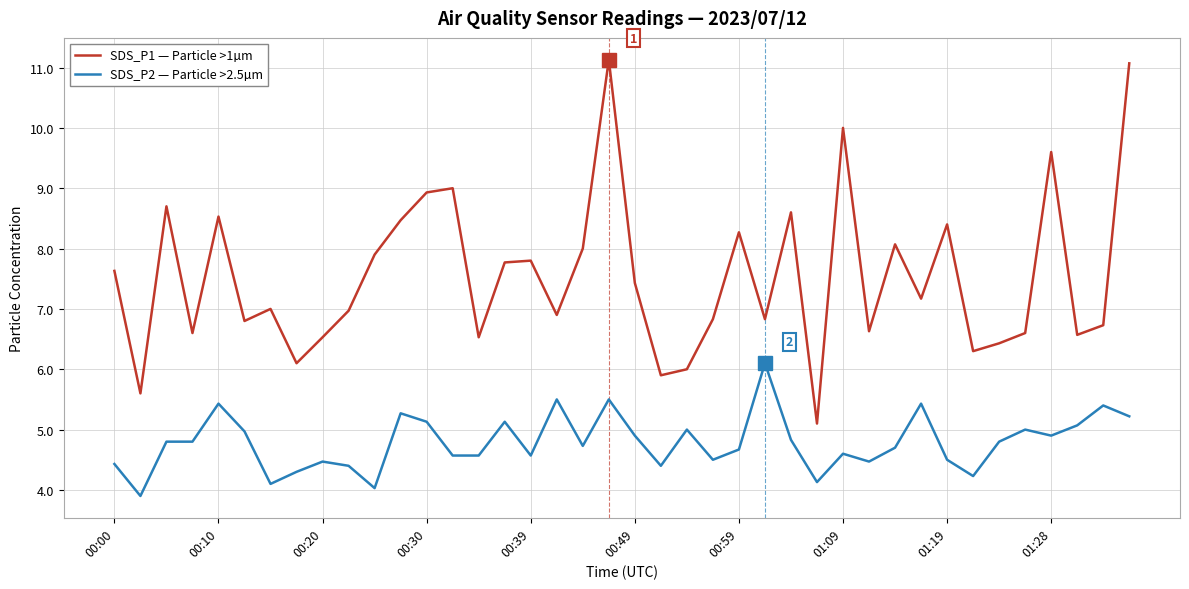

True or false: SDS_P1 — Particle >1µm and SDS_P2 — Particle >2.5µm intersect in this chart.

False